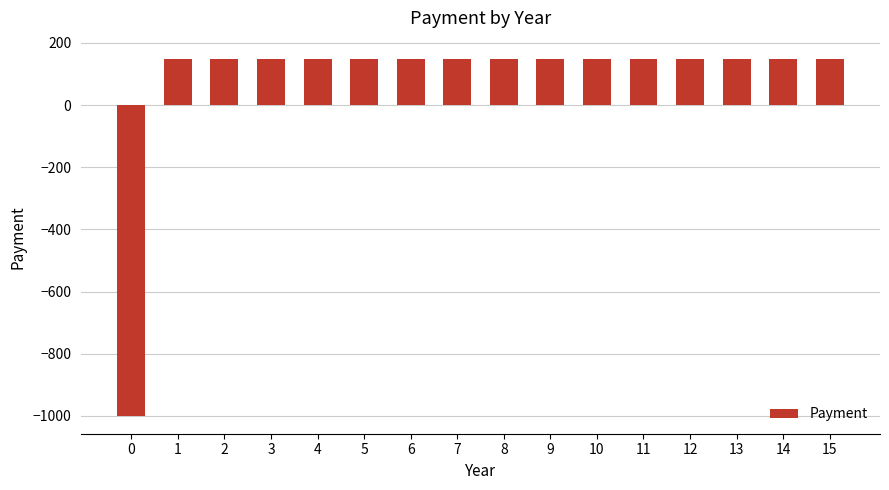

How many bars are there in total?

16